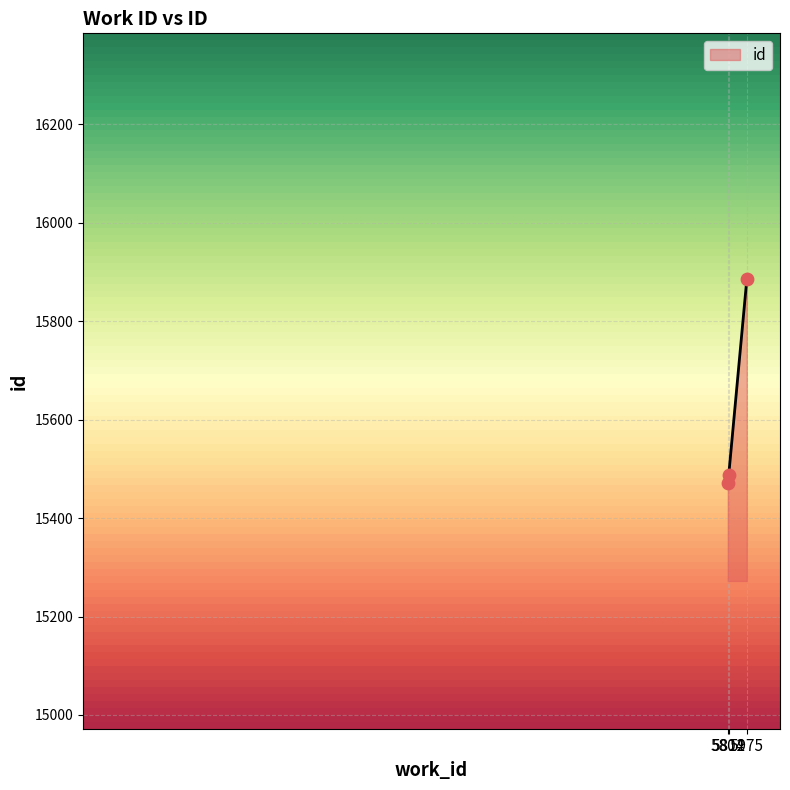

What is the ratio of the value at 5812 to the value at 5804?

1.0